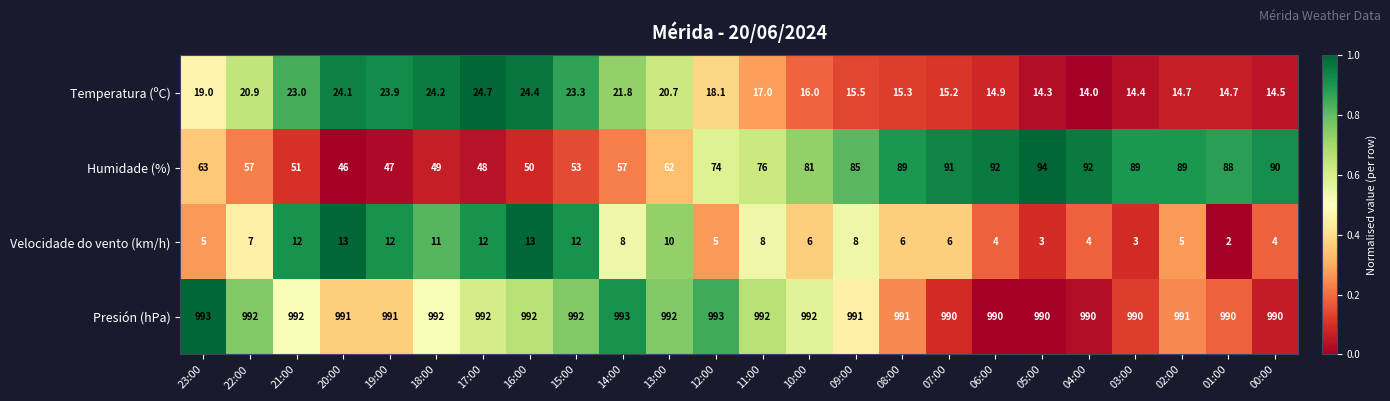

What is the sum of all Velocidade do vento (km/h) values?

179.0